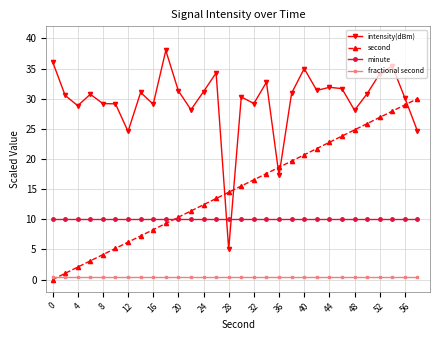

What is the value of the intensity(dBm) point at the 21st from the left?

35.0